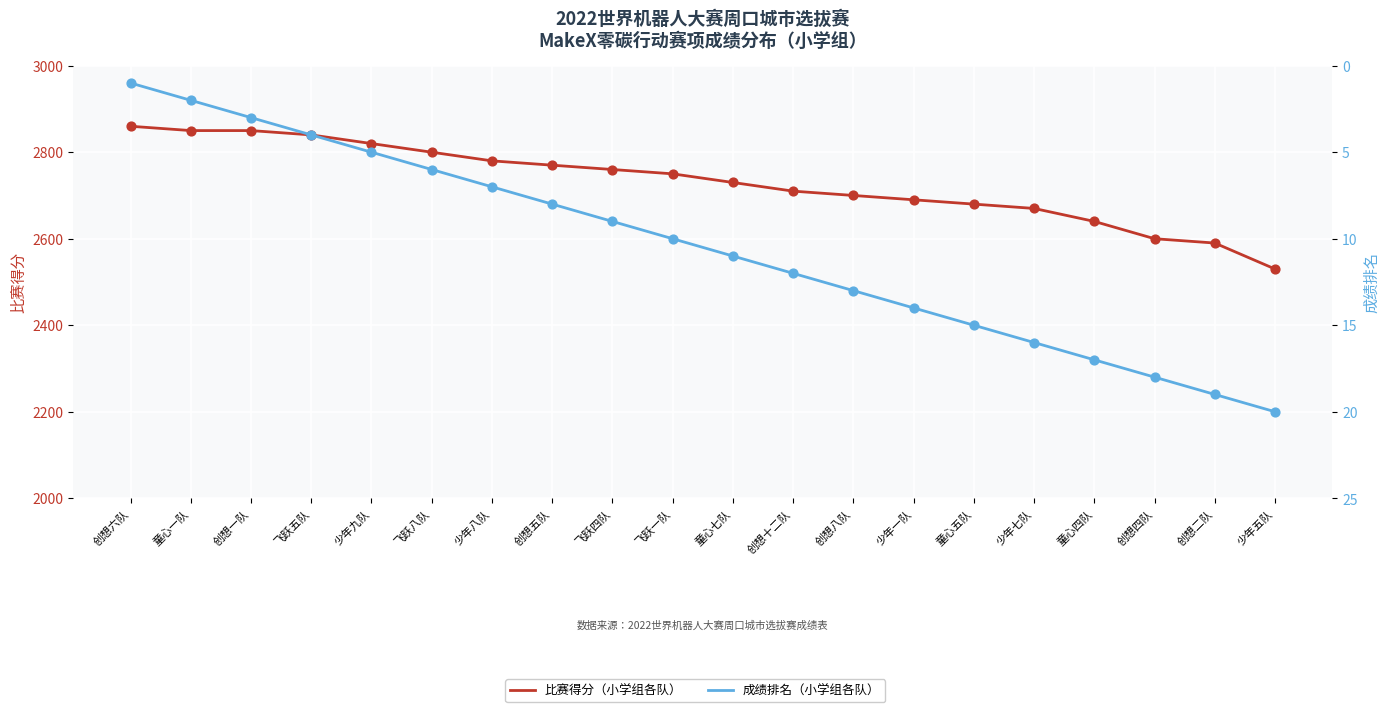

What are all the series names shown in the legend?

比赛得分, 成绩排名